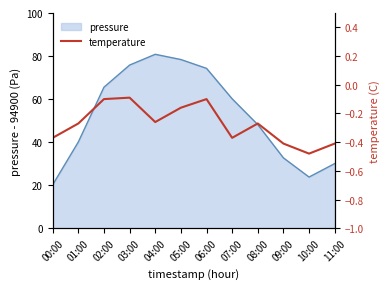

What is the difference between the maximum and minimum values?

0.4